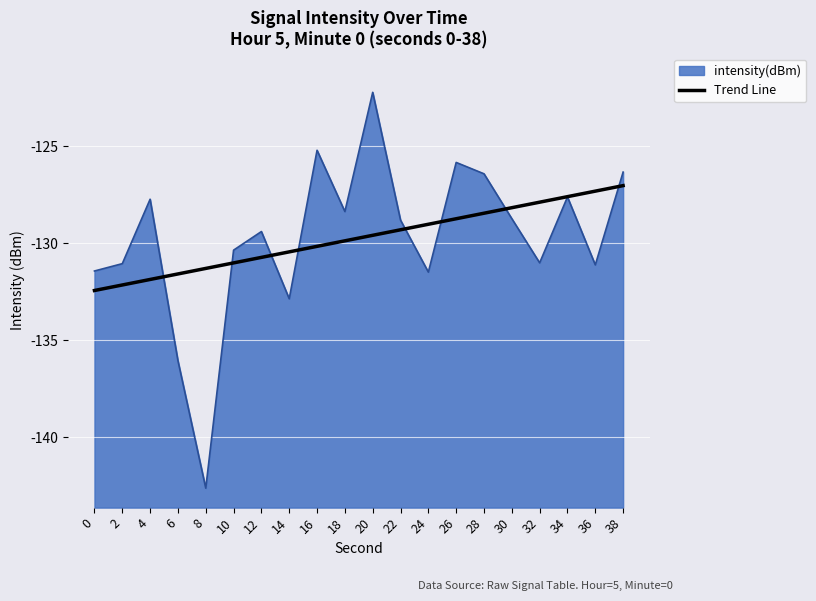

Reading left to right, extract all data points from this chart.

0=-132.4	2=-132.2	4=-131.9	6=-131.6	8=-131.3	10=-131.0	12=-130.7	14=-130.4	16=-130.2	18=-129.9	20=-129.6	22=-129.3	24=-129.0	26=-128.7	28=-128.5	30=-128.2	32=-127.9	34=-127.6	36=-127.3	38=-127.0